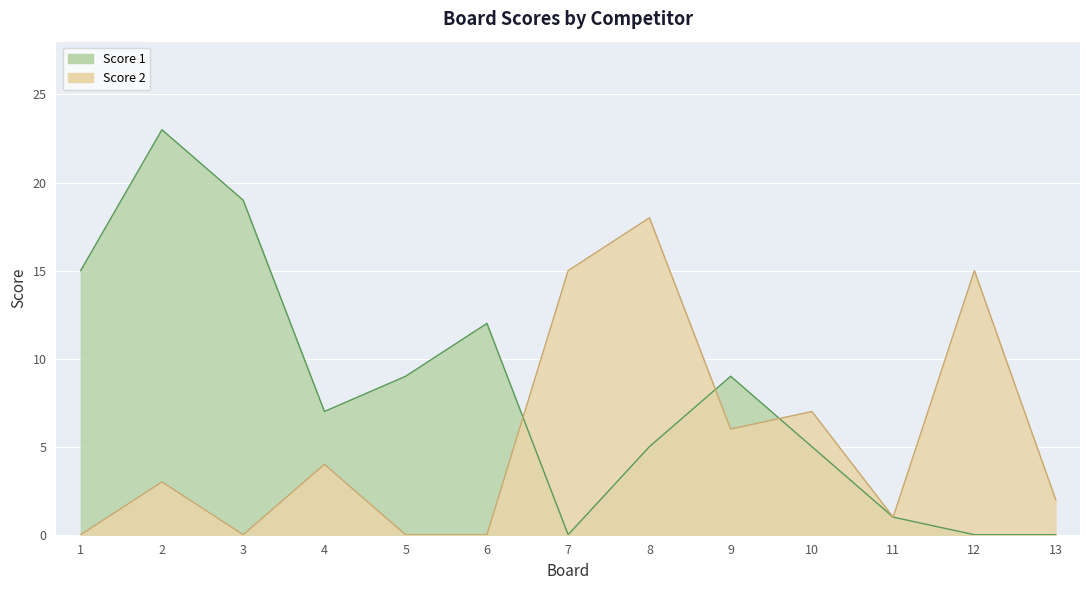

How many data points in Score 1 are less than 7?

6